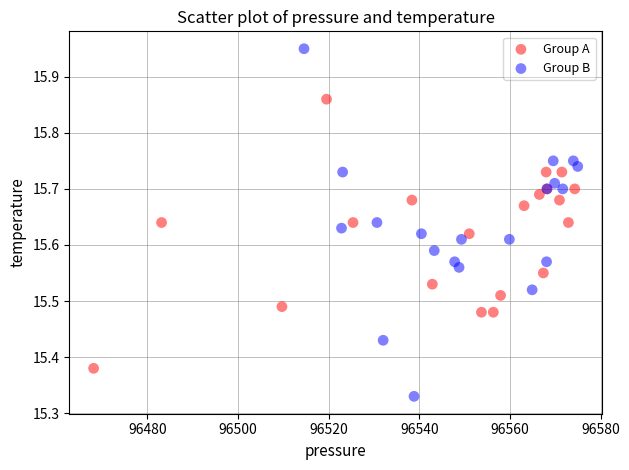

Which series contains the highest Y value?

Group B